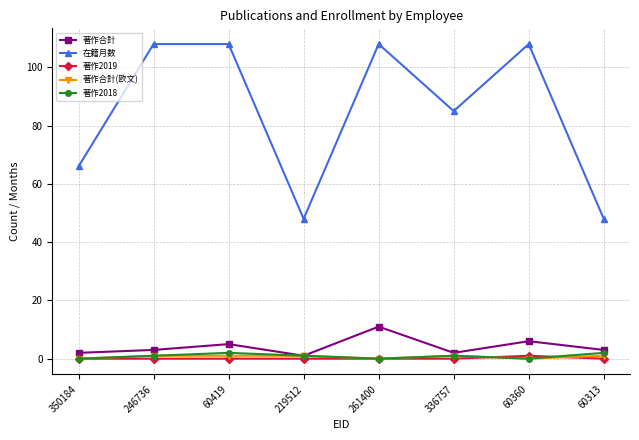

What is the greatest value displayed?

108